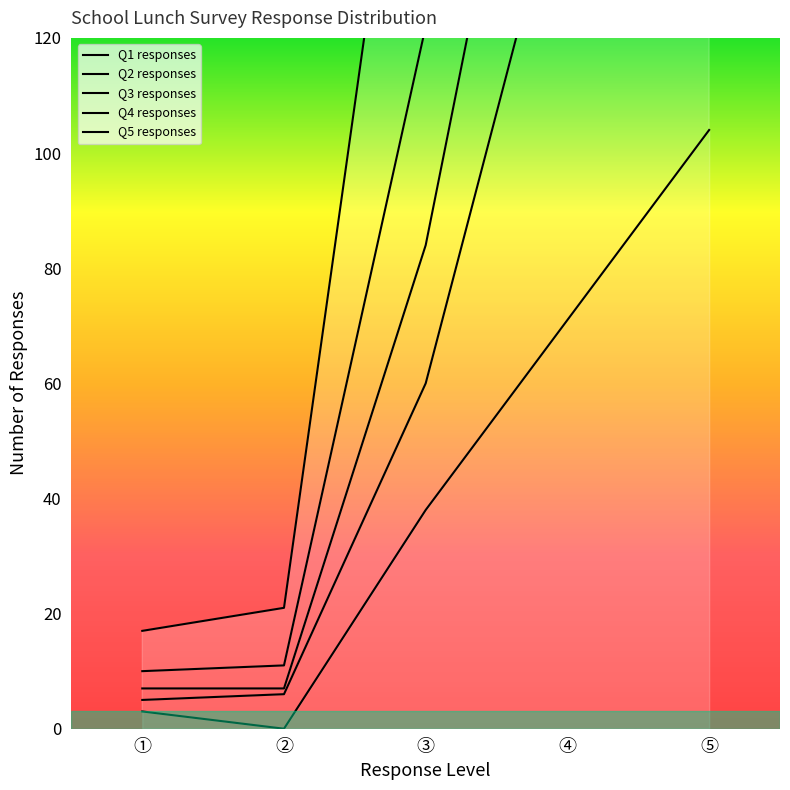

At which label does Q2 responses first exceed 60?

④